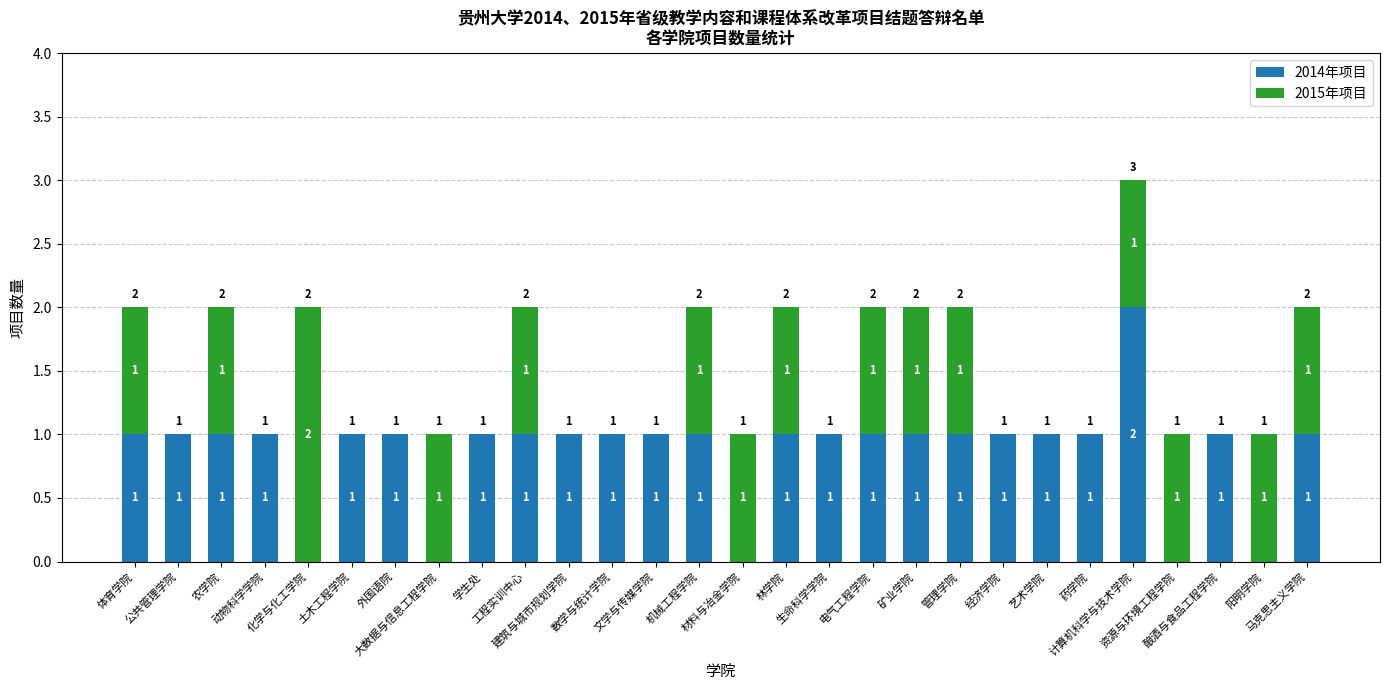

What is the sum of all 2014年项目 values?

24